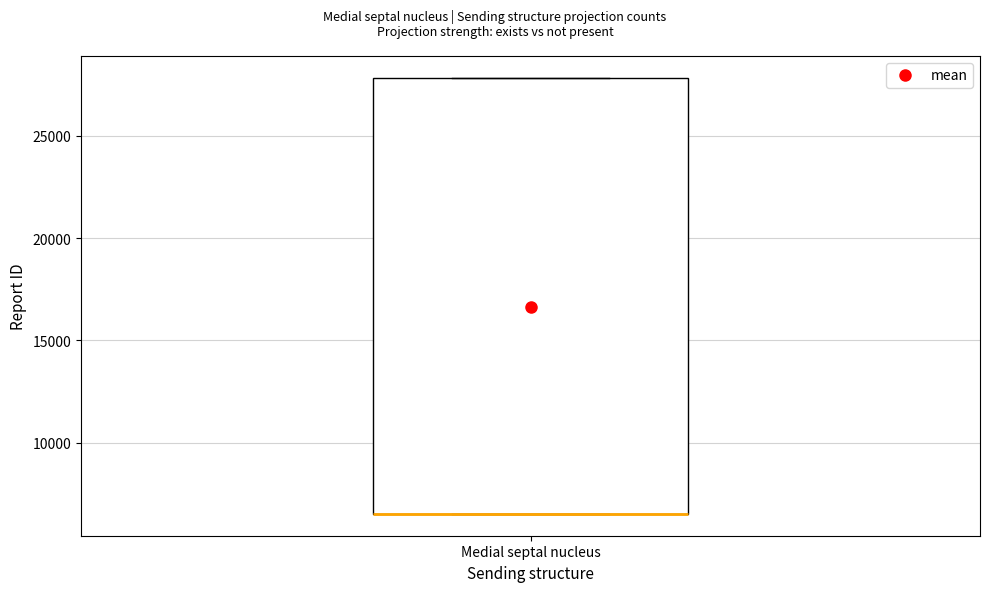

Transcribe this box plot: give where the median line is, the range the box spans, and where the two whiskers end, as read against the y-axis. The values are not printed on the chart, so give them approximately, as read against the axis.

median 6500 (drawn on the box's lower edge), box 6500 to 28000, whiskers 6500 to 28000